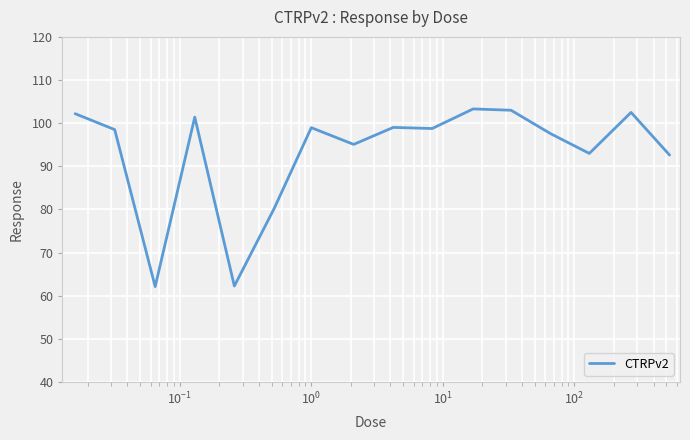

What is the difference between the maximum and minimum values?

41.2